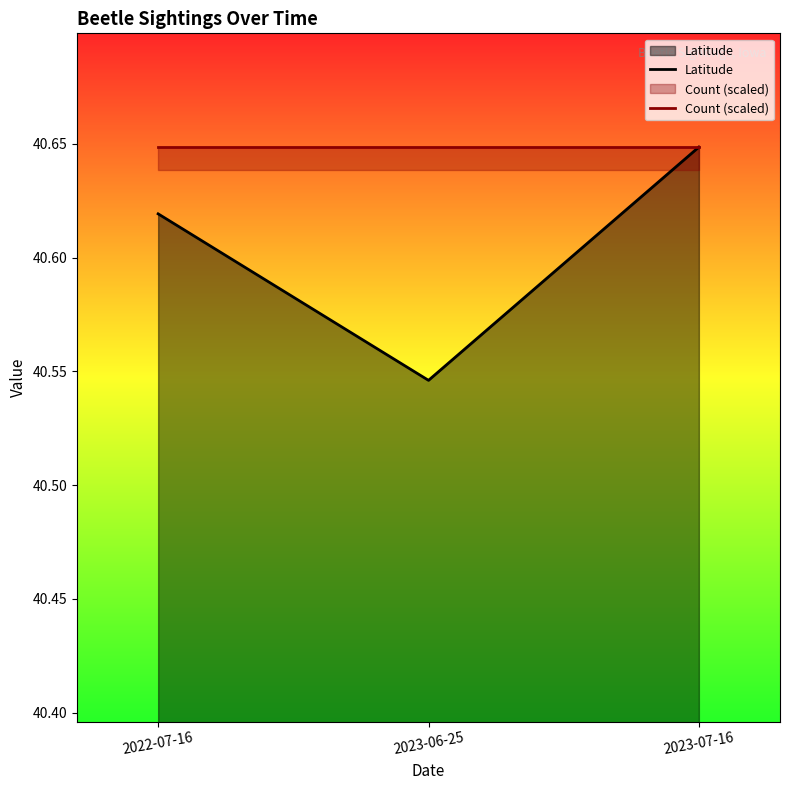

What is the highest value of the Count (scaled) series?

40.6